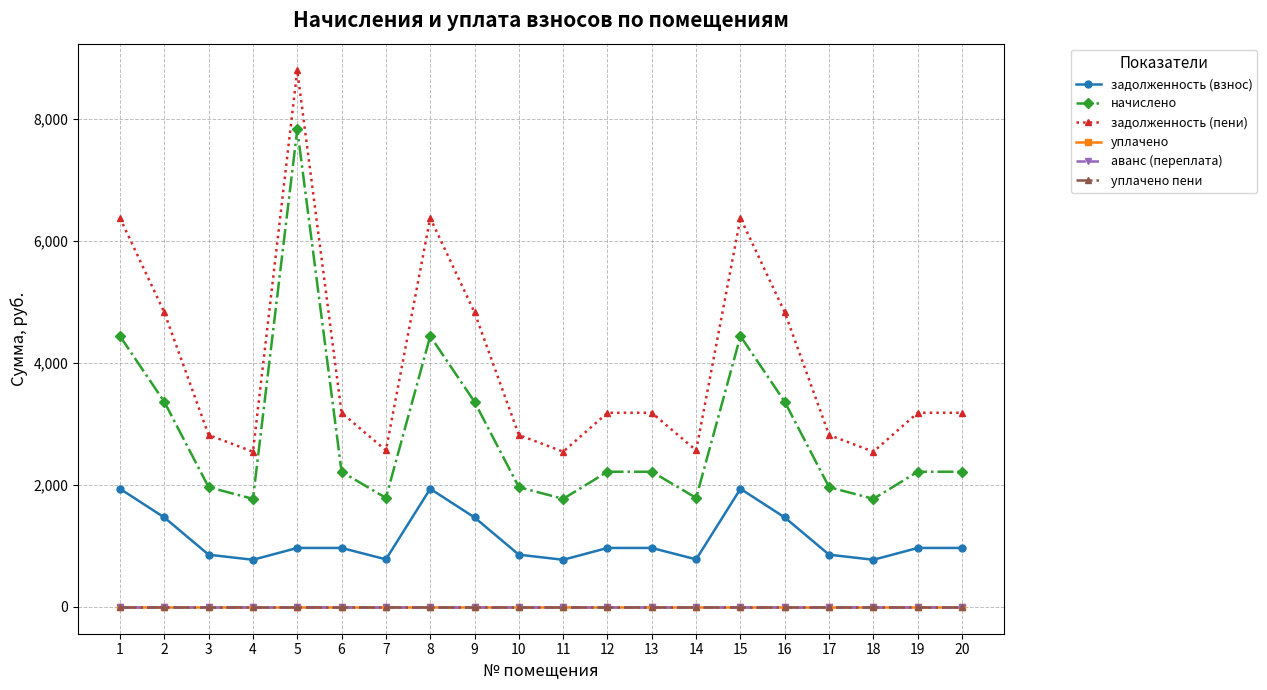

What is the difference between the maximum and minimum values in the начислено series?

6059.6